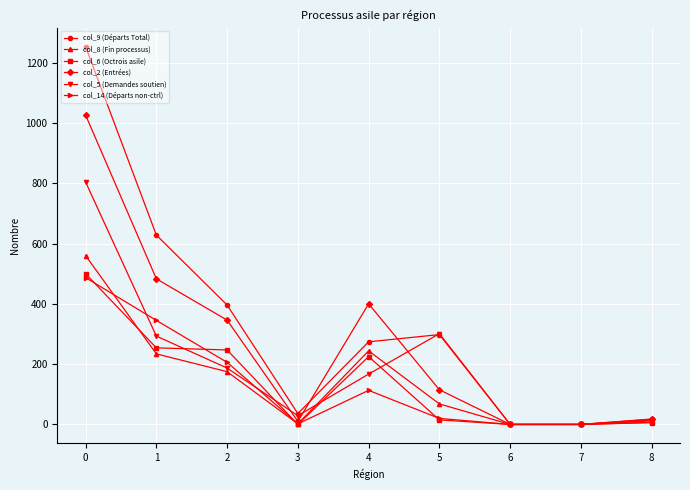

The value of col_14 (Départs non-ctrl) at 7 is 179. True or false?

False